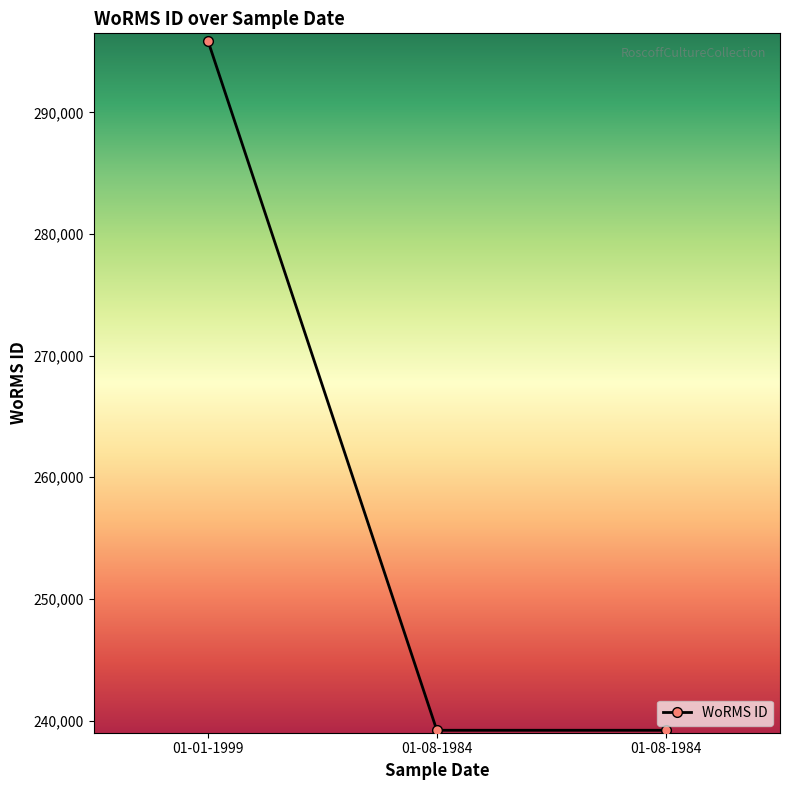

True or false: the data shows 239201 at 01-08-1984.

True